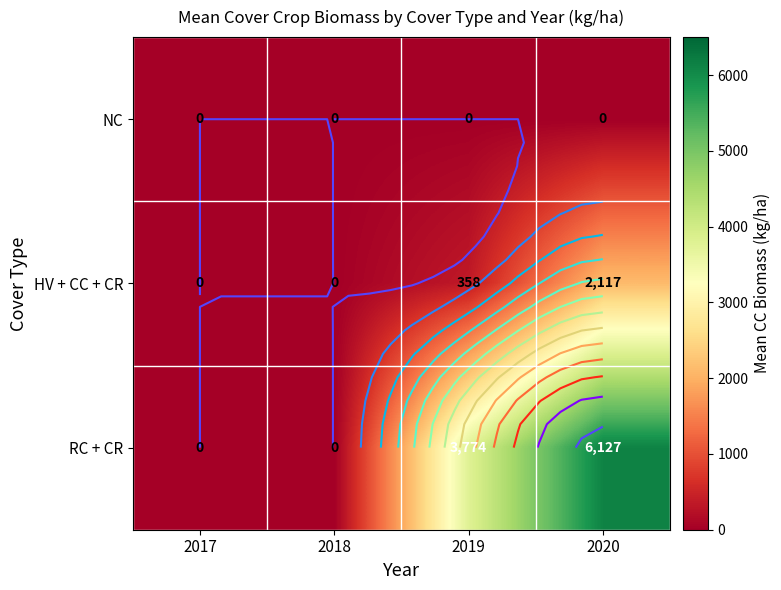

How many RC + CR values are between 0 and 6127?

4